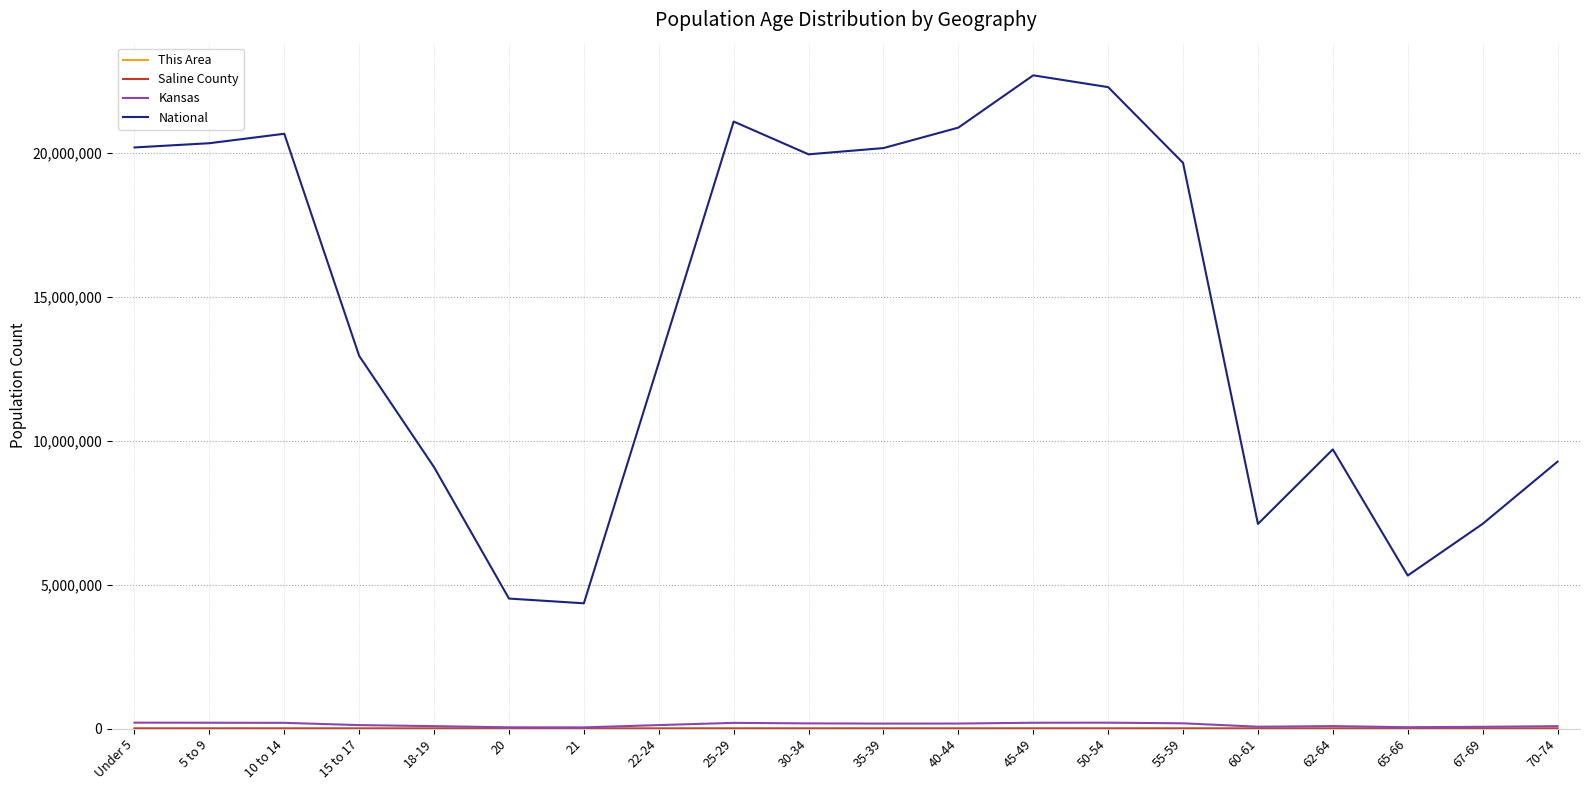

What is the greatest value displayed?

22708591